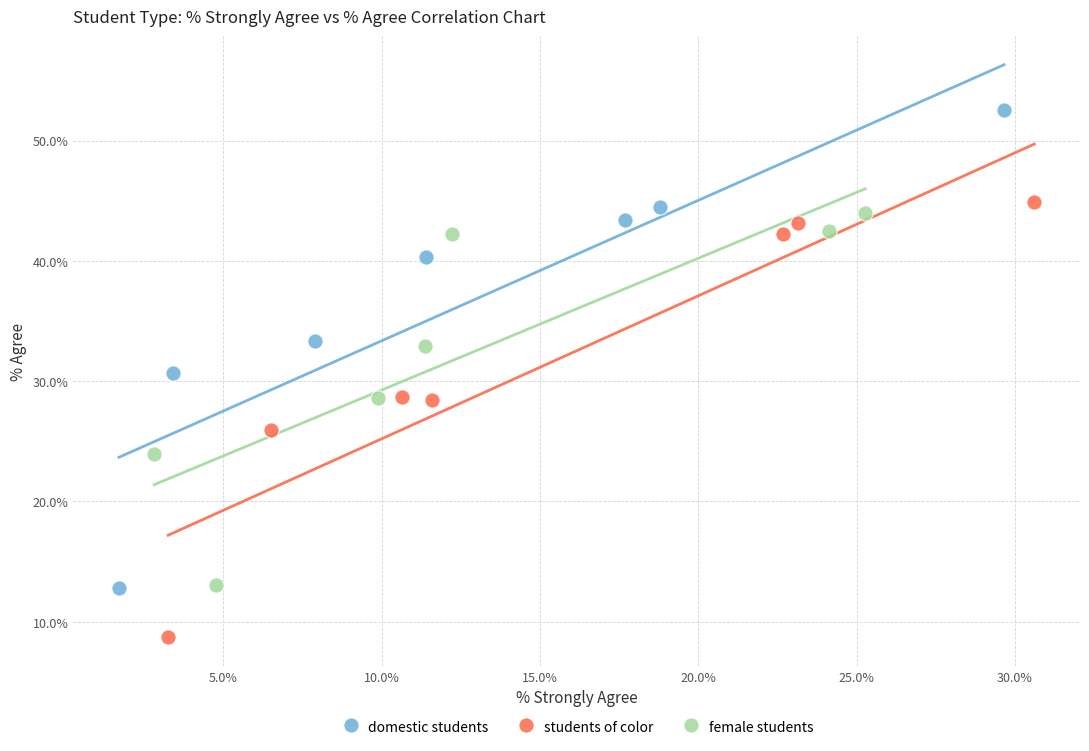

Which series has the widest spread of Y values?

domestic students